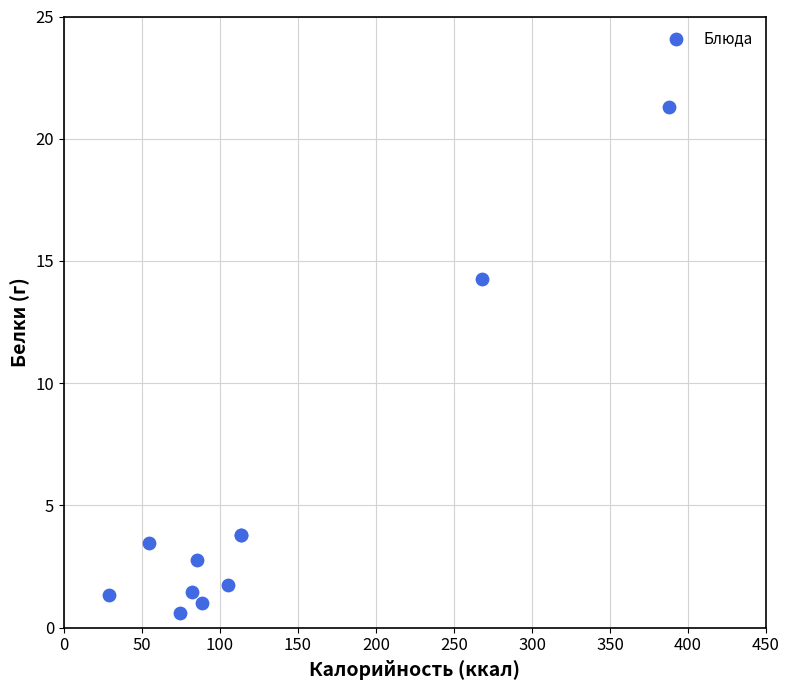

What Y value in the scatter plot is closest to 10?

14.3